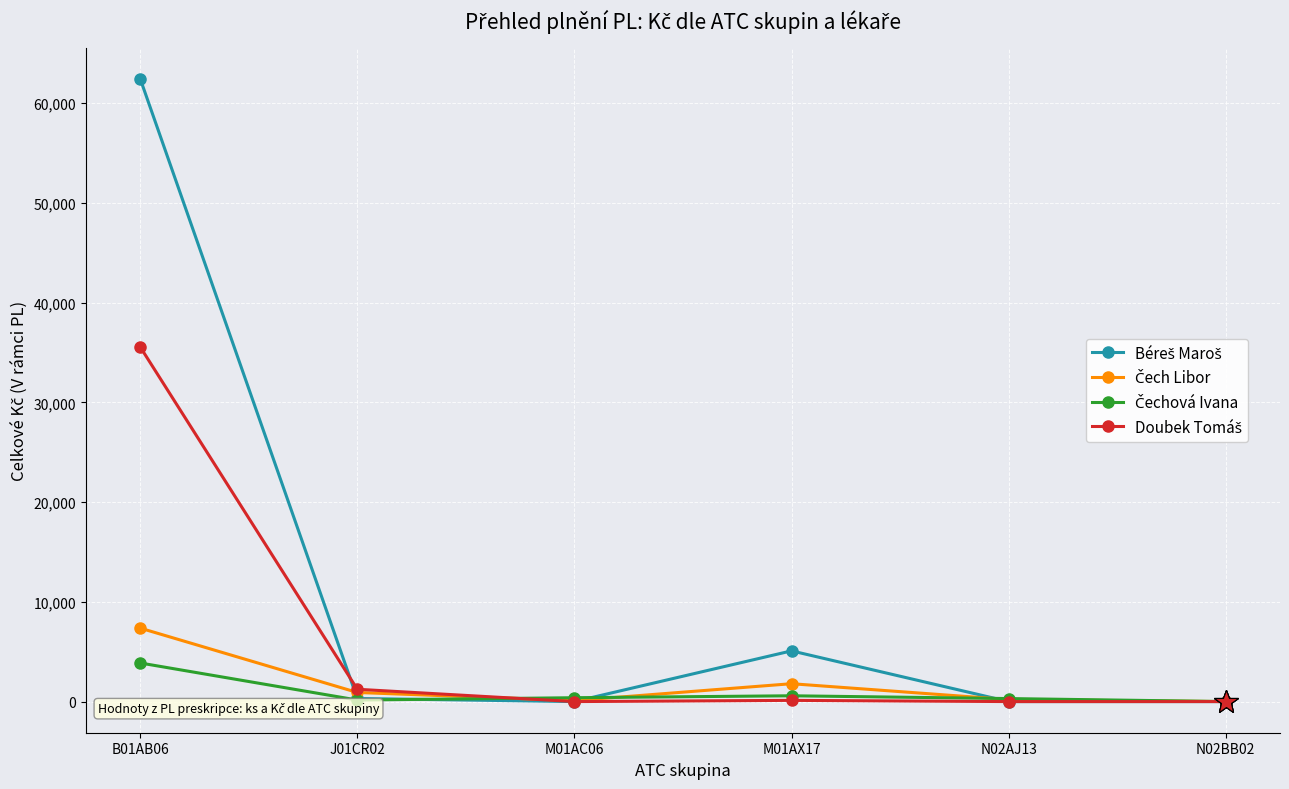

What is the maximum value shown in the chart?

62443.8